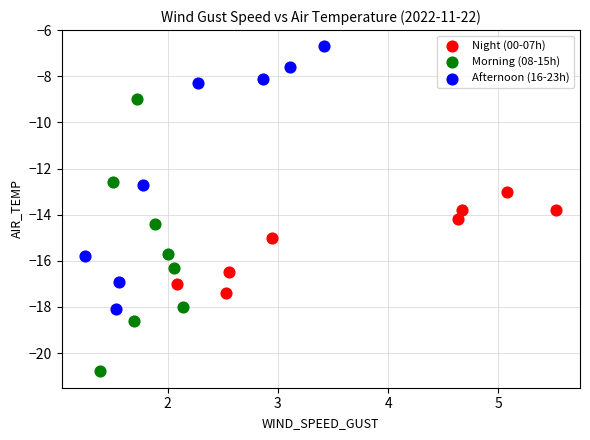

Which series reaches the minimum Y coordinate?

Morning (08-15h)